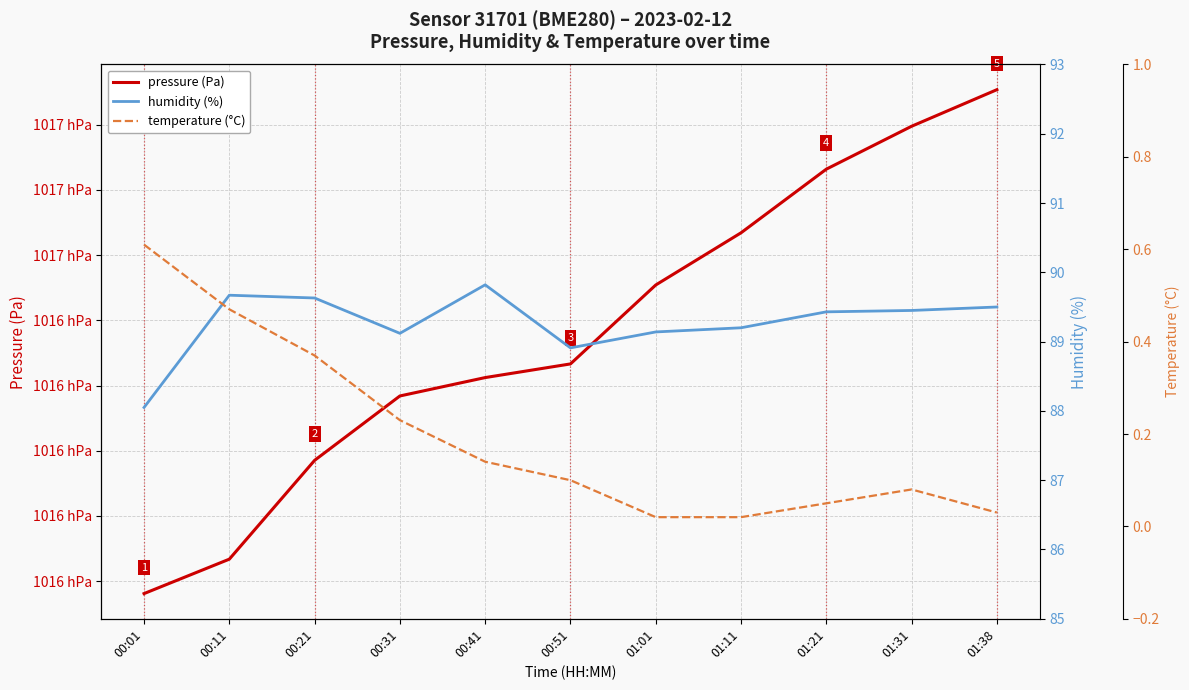

Which series has the largest range (max minus min)?

pressure (Pa)